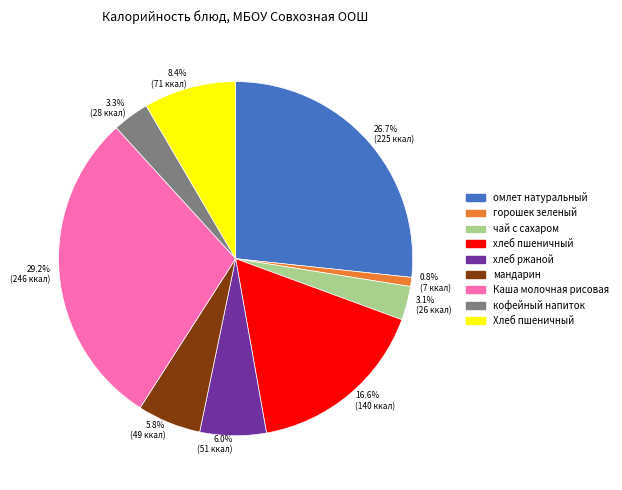

Approximately how many times larger is the value at 26.7% (225 ккал) compared to 8.4% (71 ккал)?

3.2